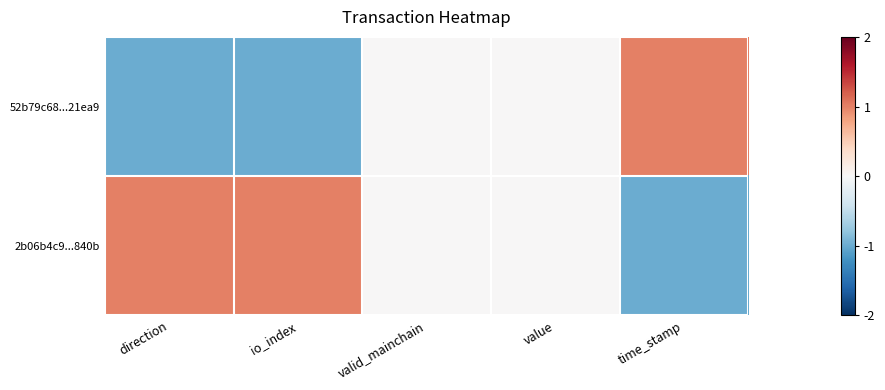

Reading left to right, what are all the values shown in this chart?

52b79c68...21ea9: direction=-1	io_index=-1	valid_mainchain=0	value=0	time_stamp=1
2b06b4c9...840b: direction=1	io_index=1	valid_mainchain=0	value=0	time_stamp=-1